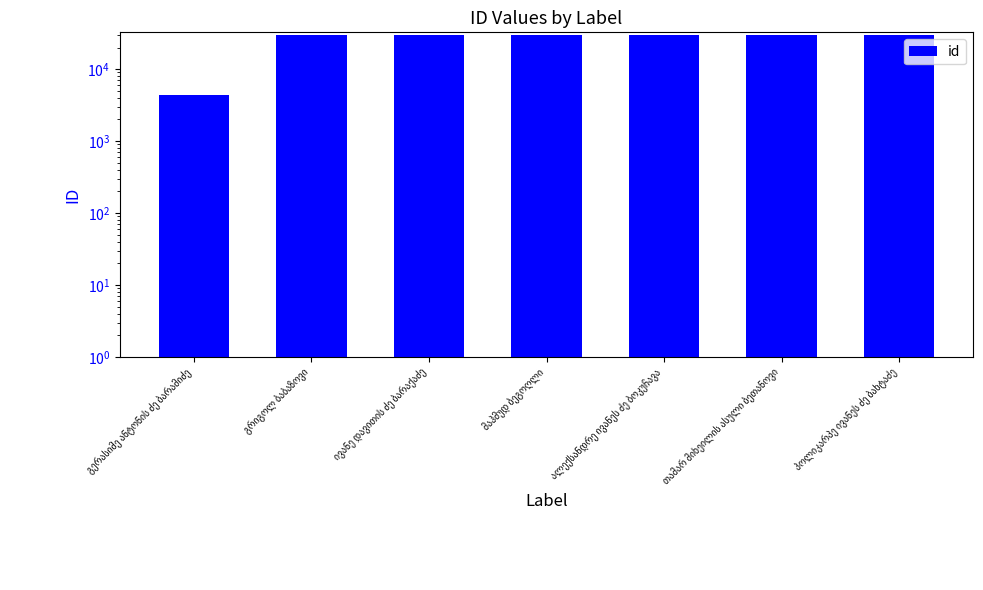

Count the number of data series in this chart.

1